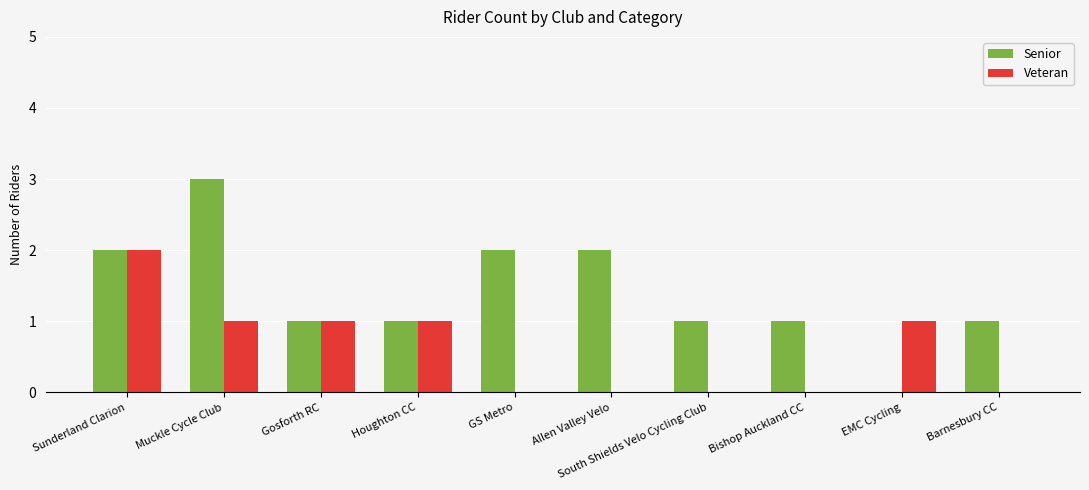

Where does the Senior series first go above 1?

Sunderland Clarion